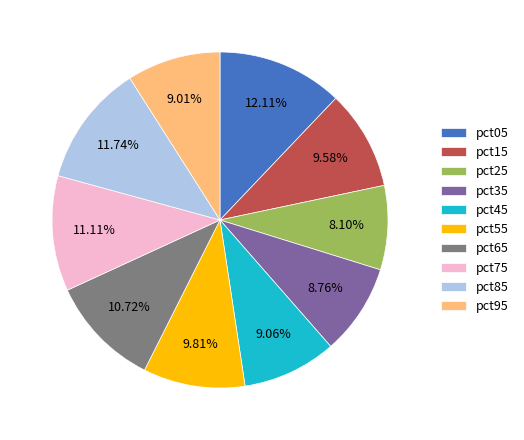

Which category has the smallest portion of the pie?

pct25